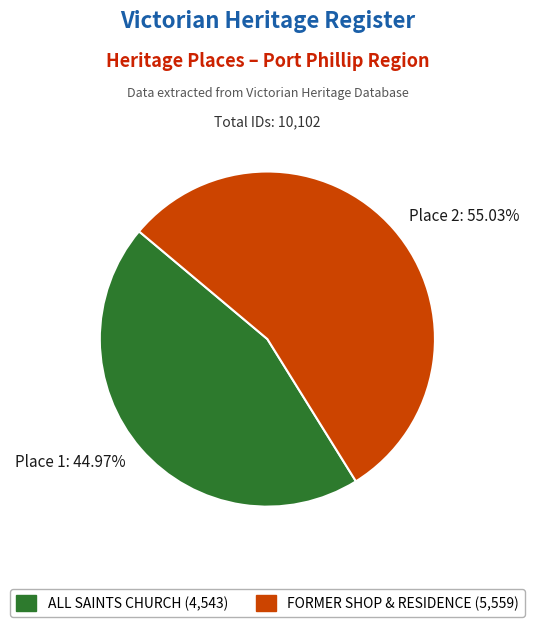

Does any single category account for the majority?

Yes